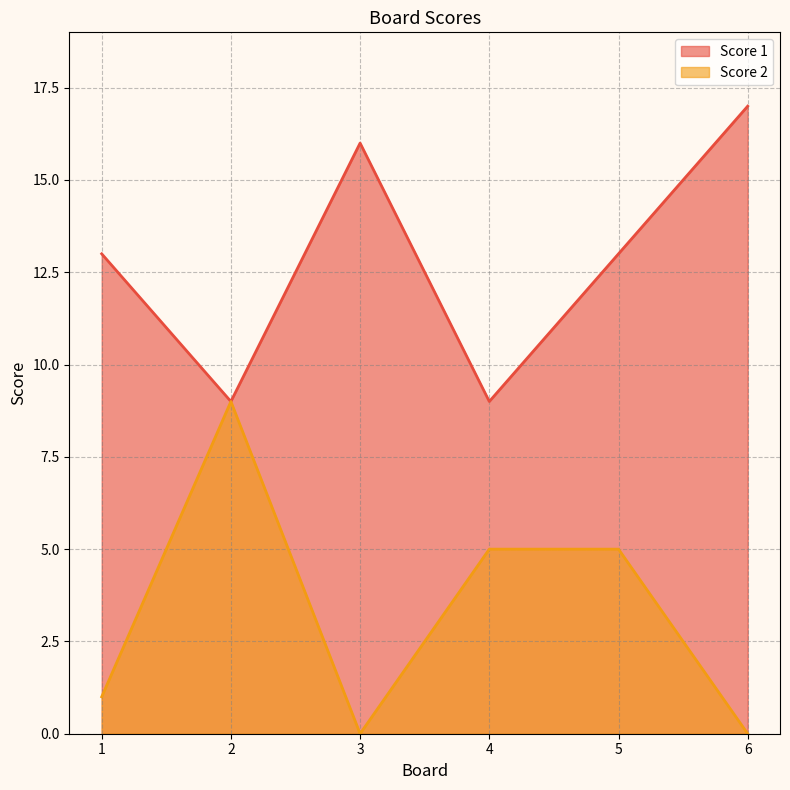

The value of Score 1 at 6 is 17. True or false?

True